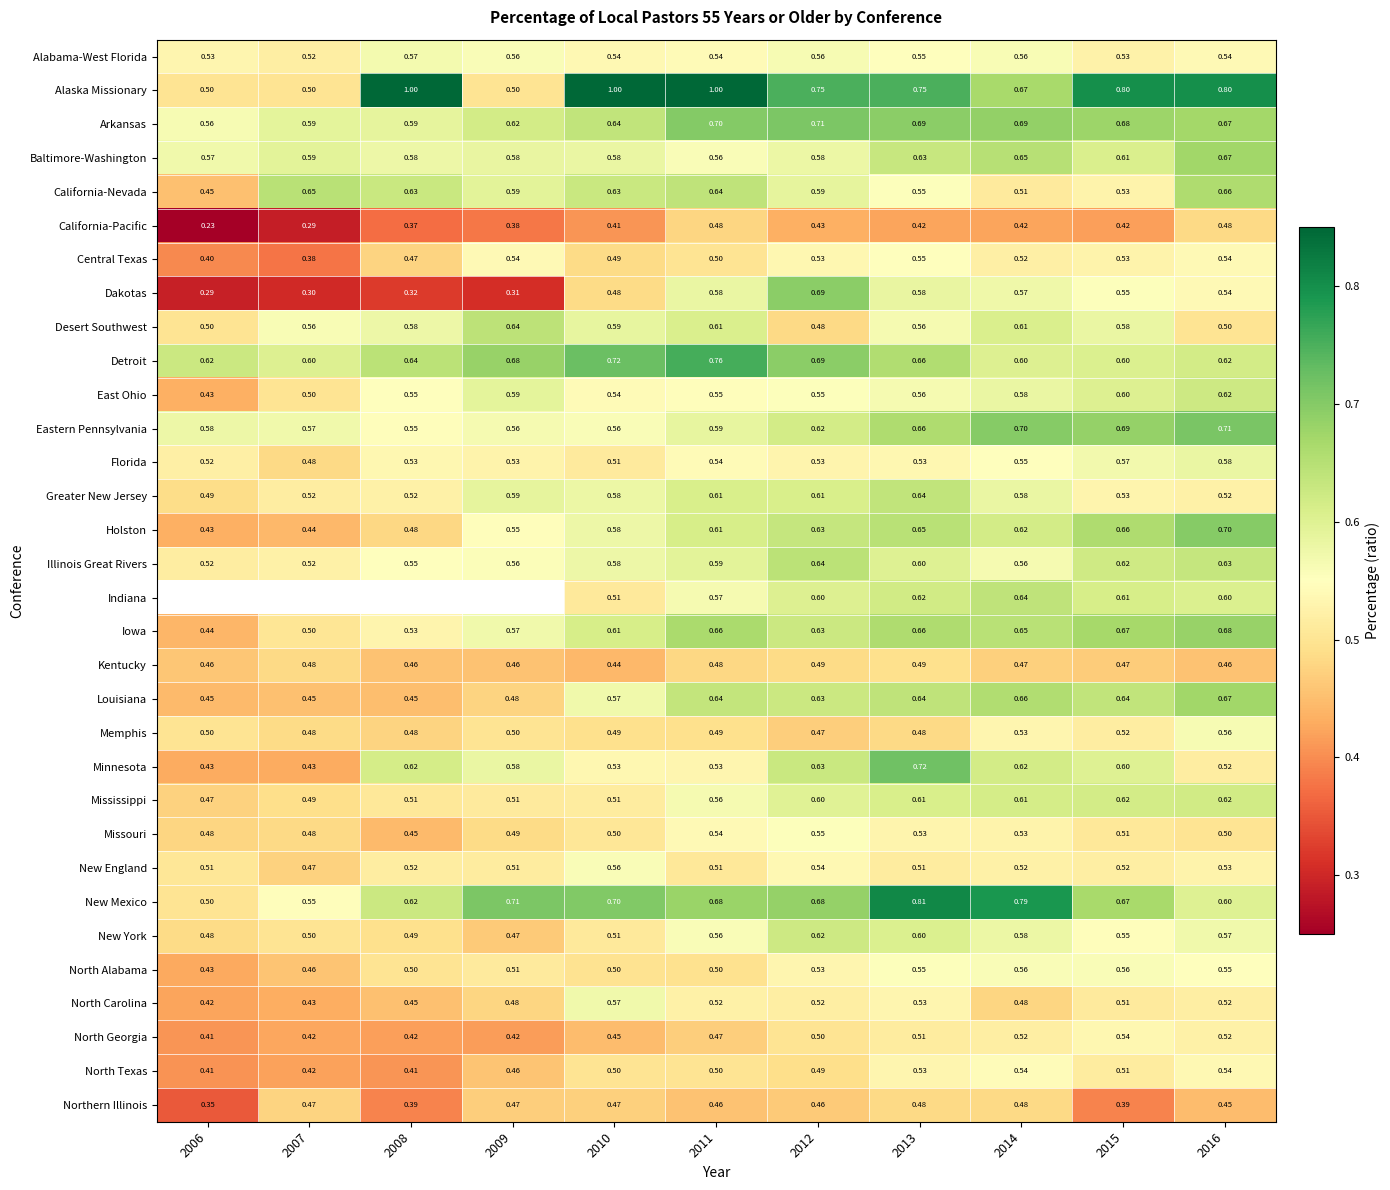

What value does the Desert Southwest series have at 2010?

0.6